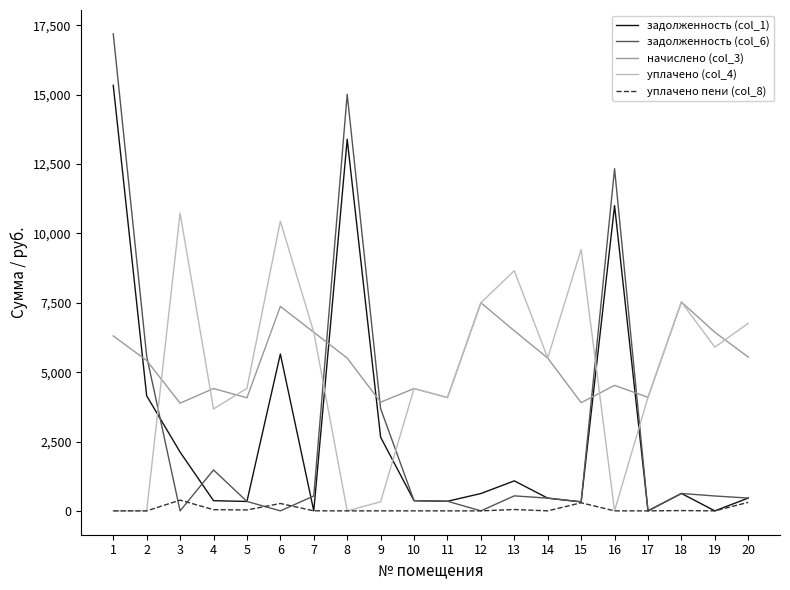

True or false: начислено (col_3) and уплачено пени (col_8) intersect in this chart.

False